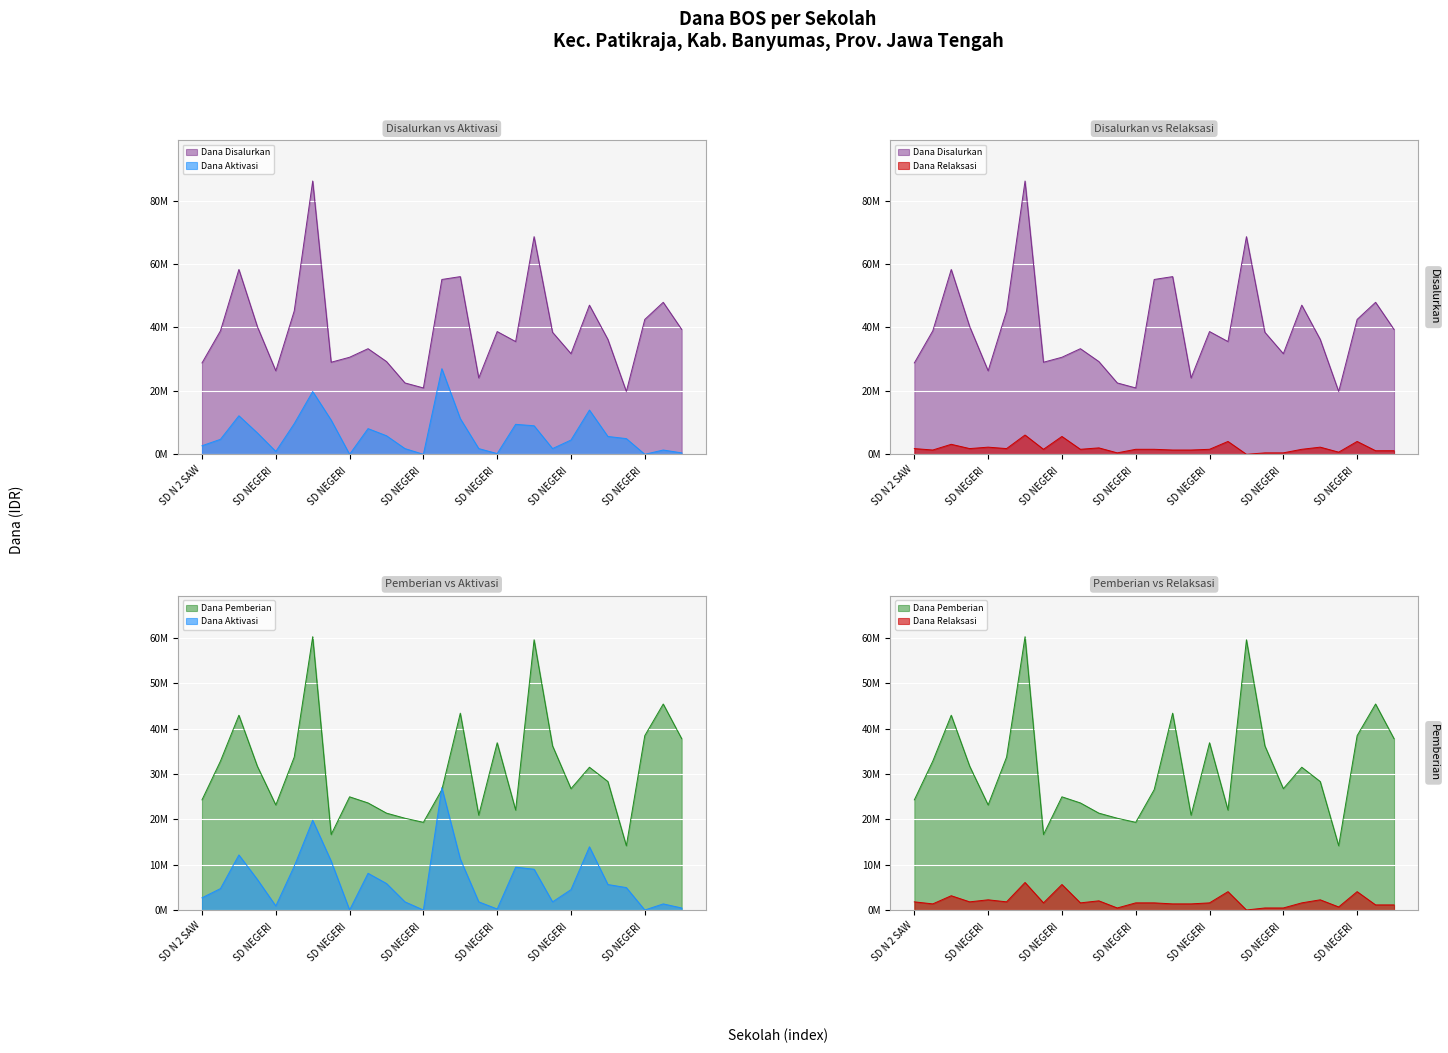

Which series has the largest range (max minus min)?

Dana Disalurkan